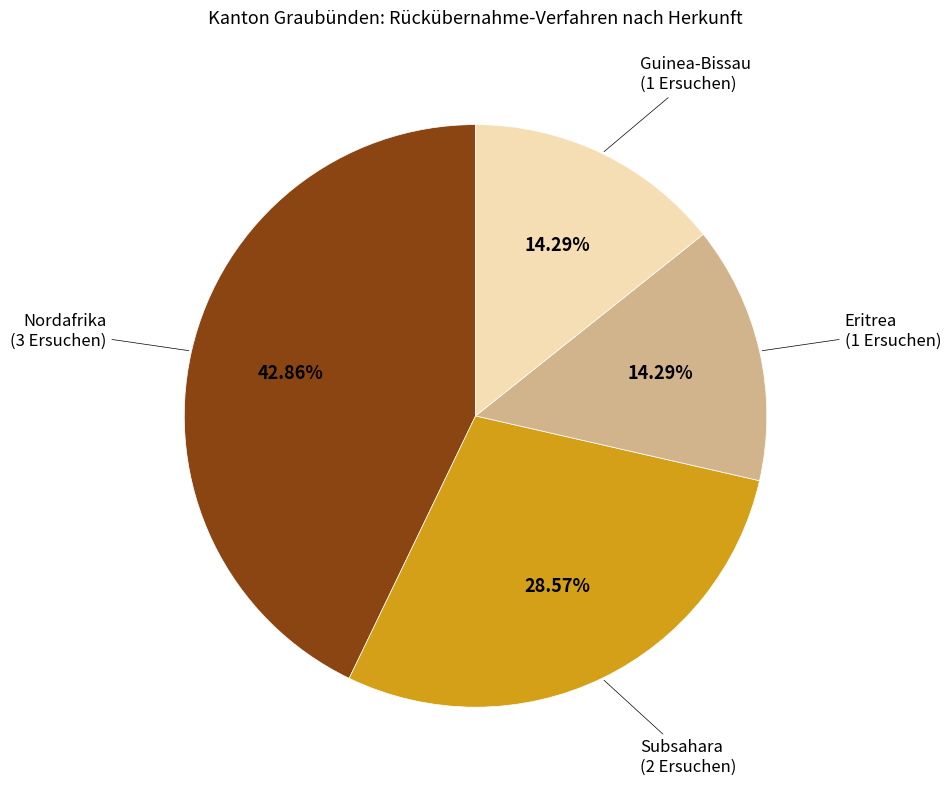

Does any single category account for the majority?

No